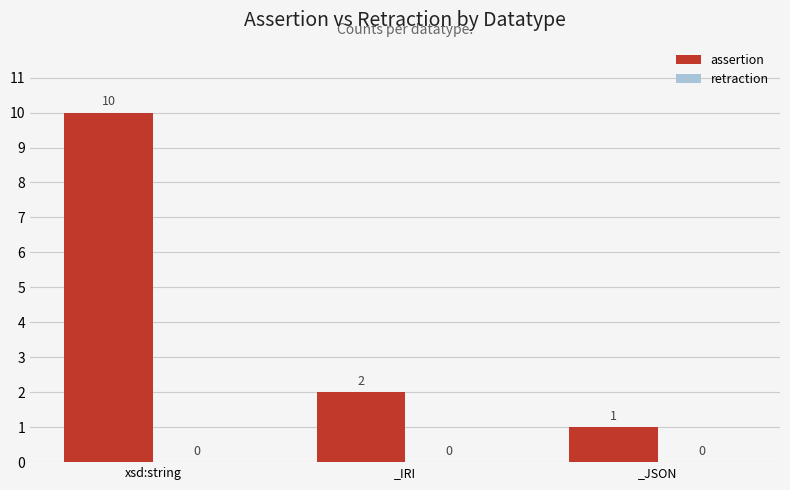

What is the change in value from xsd:string to _JSON?

-9